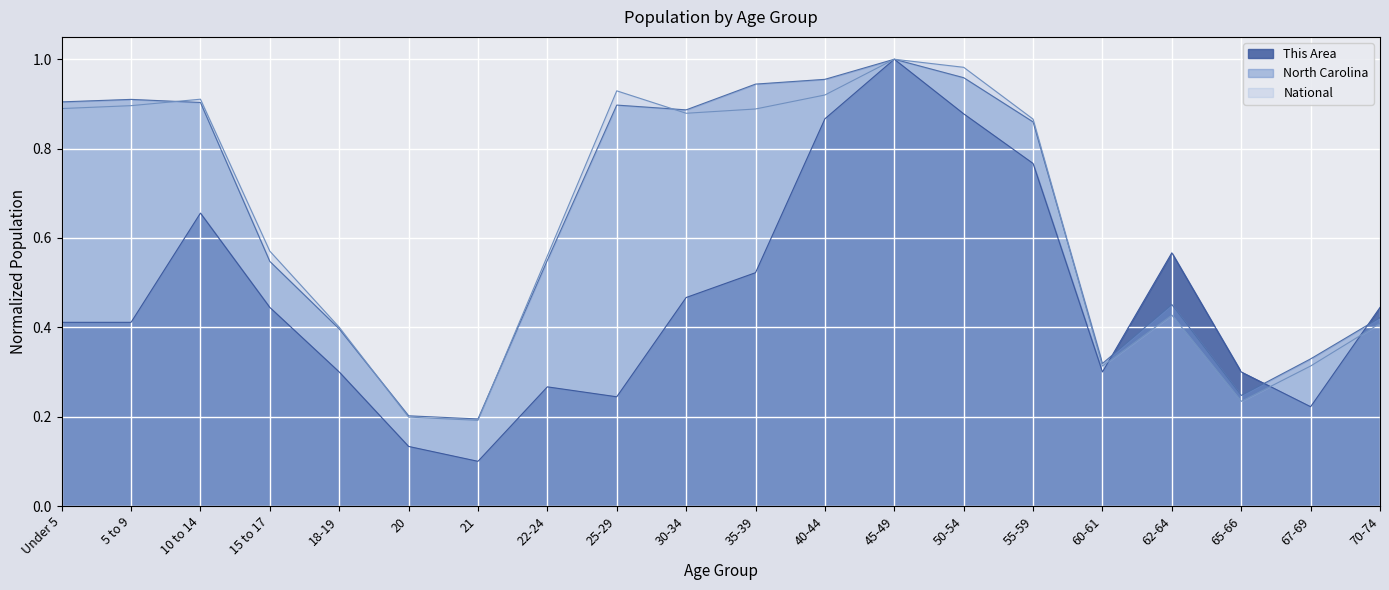

What is the maximum value for National?

1.0